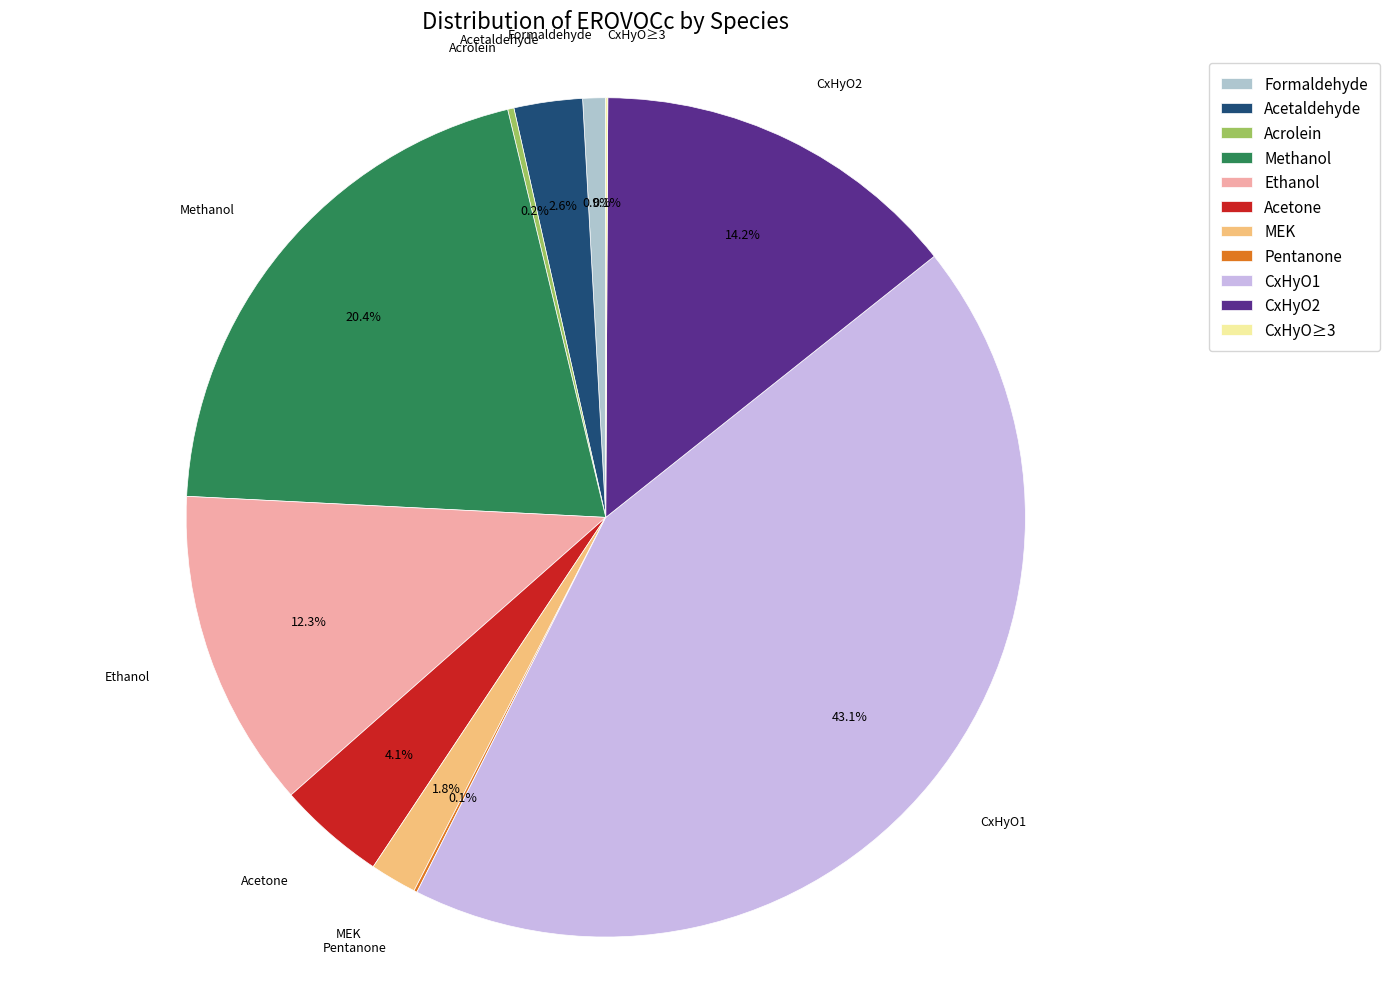

Which has a higher value, CxHyO1 or Ethanol?

CxHyO1